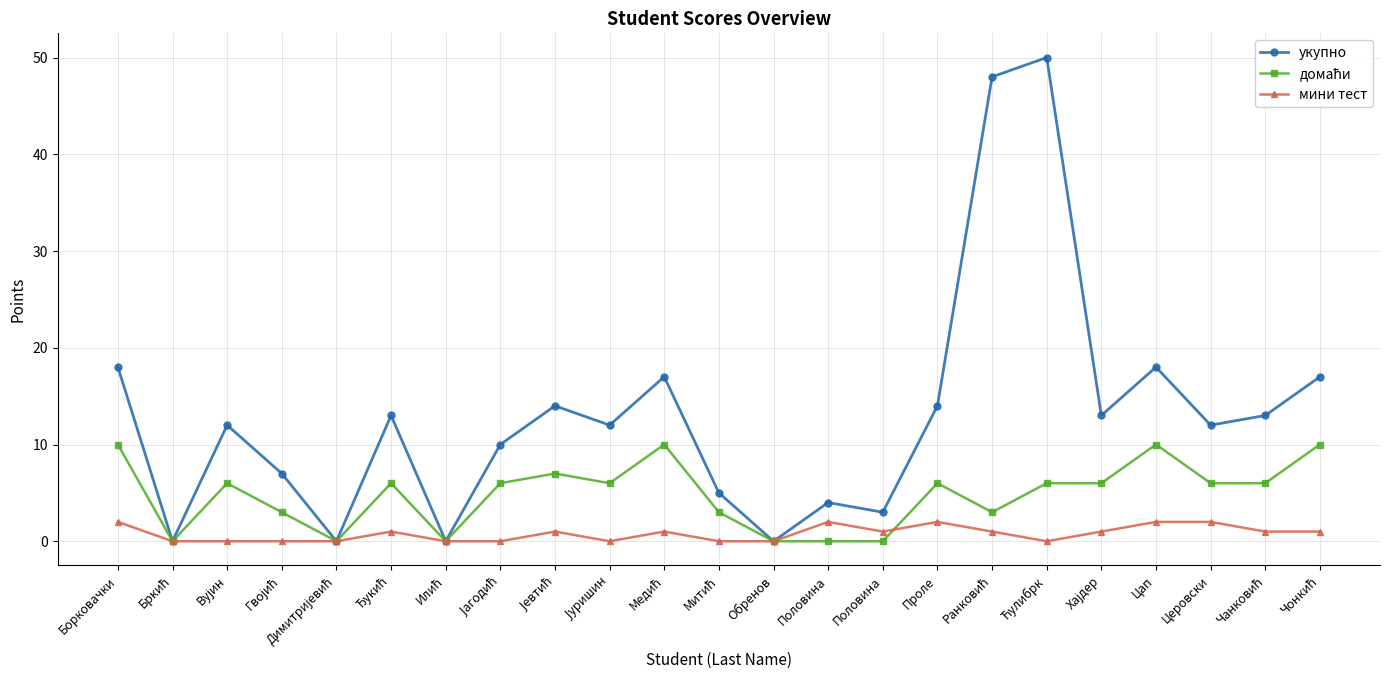

What position from the right is Половинa?

10